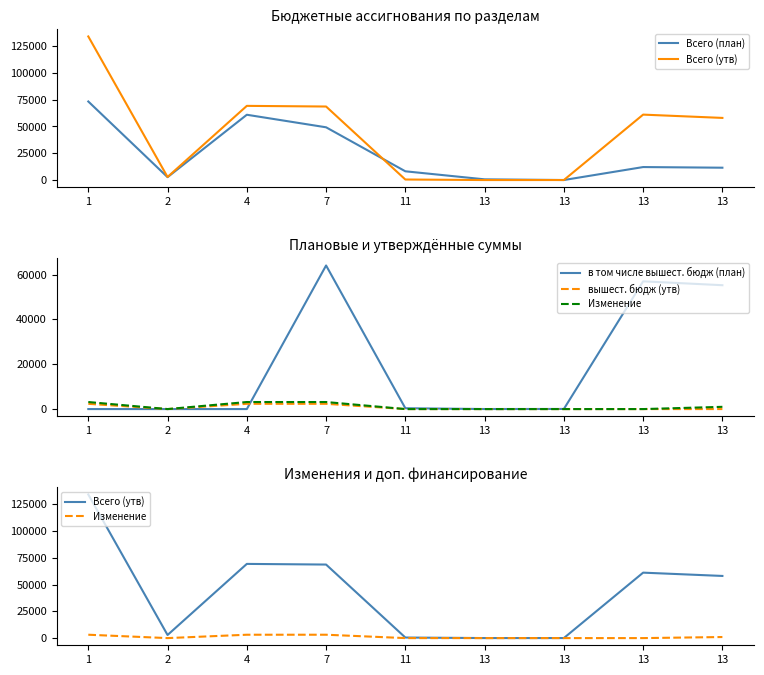

What is the difference between the second highest and minimum values in the Изменение series?

3144.0